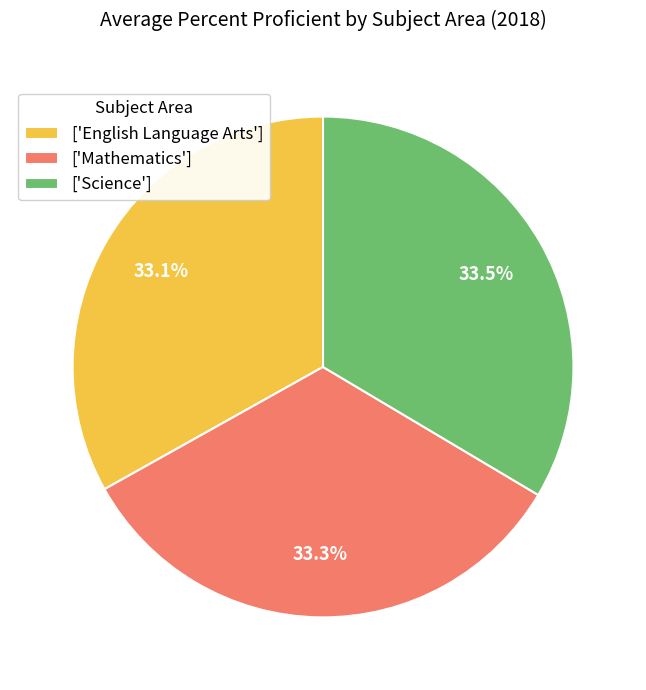

Approximately how many times larger is the value at ['Science'] compared to ['English Language Arts']?

1.0